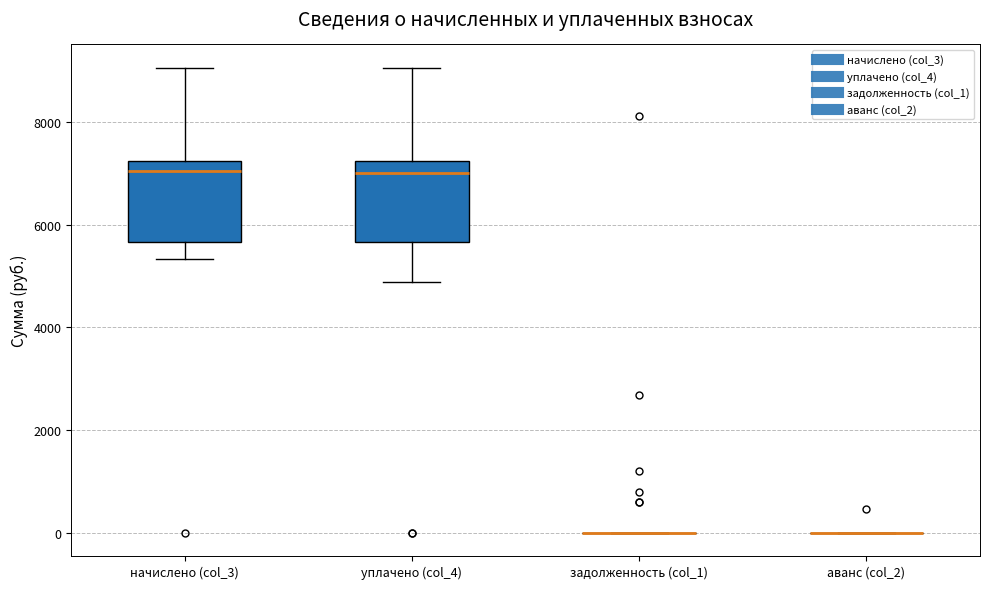

Reading left to right, read every box against the y-axis: the position of its median line, the range the box covers, and the ends of its whiskers. The values are not printed on the chart, so give them approximately, as read against the axis.

начислено (col_3): median 7000, box 5600 to 7200, whiskers 5400 to 9000
уплачено (col_4): median 7000, box 5600 to 7200, whiskers 4800 to 9000
задолженность (col_1): box collapsed to a line at 0, whiskers 0 to 0
аванс (col_2): box collapsed to a line at 0, whiskers 0 to 0